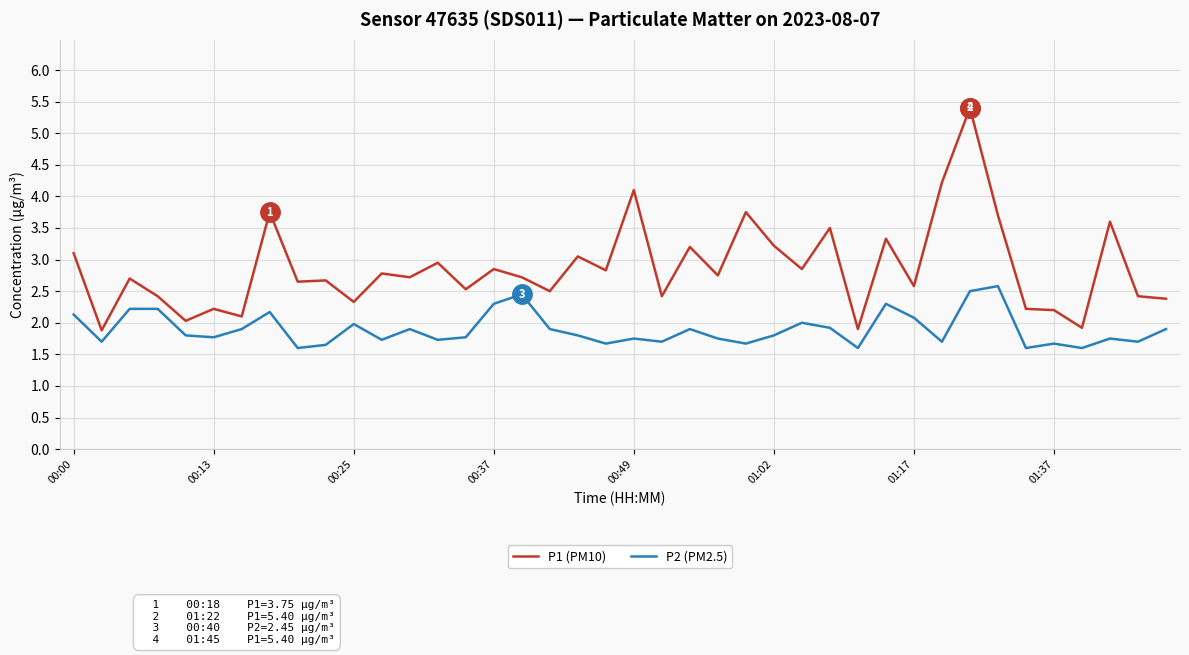

Which series has the largest total across all categories?

P1 (PM10)